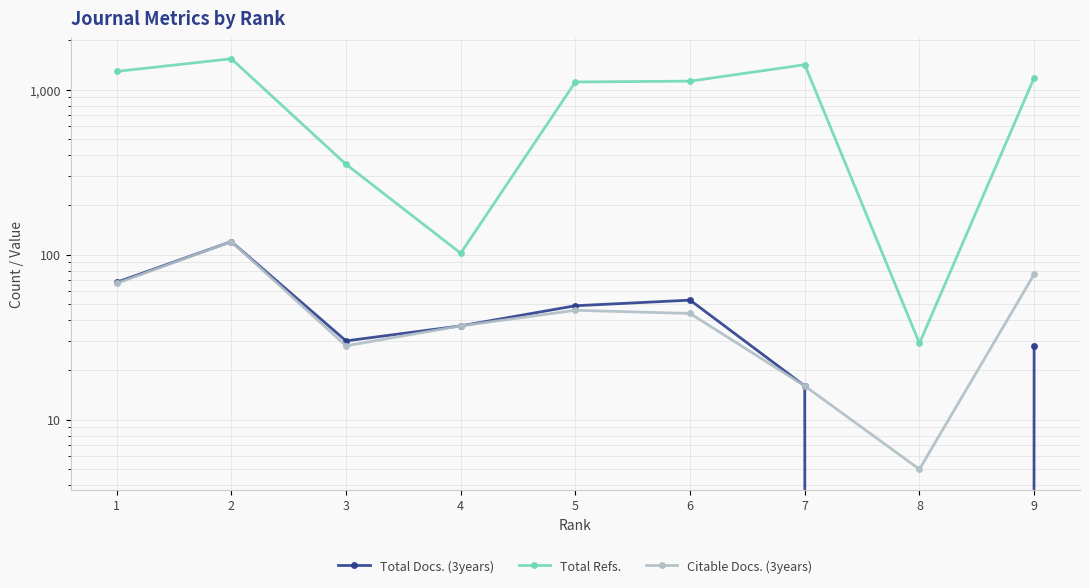

In Total Docs. (3years), how many points are higher than both neighbors (excluding endpoints)?

2